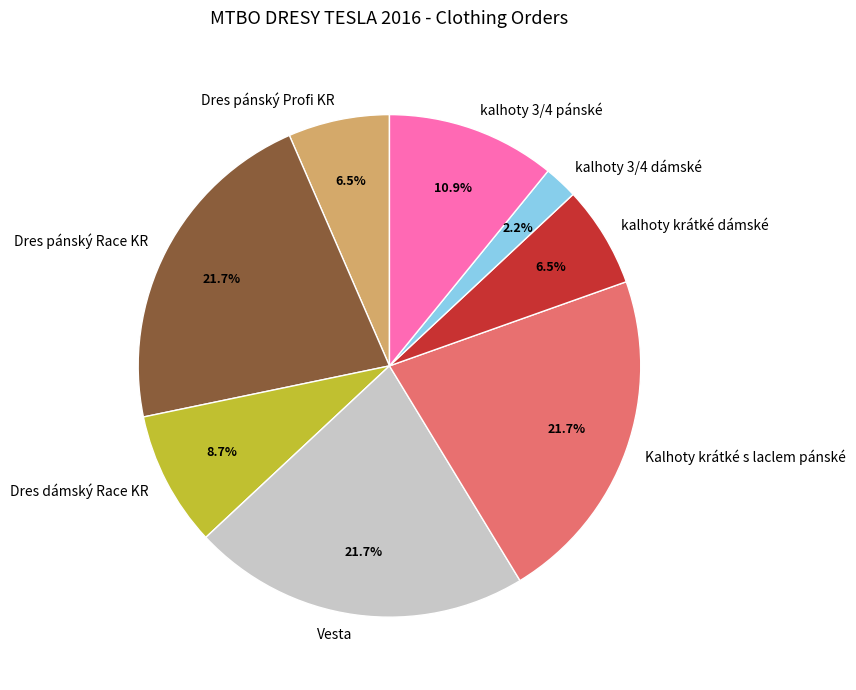

The Kalhoty krátké s laclem pánské slice represents 22% of the pie. True or false?

True